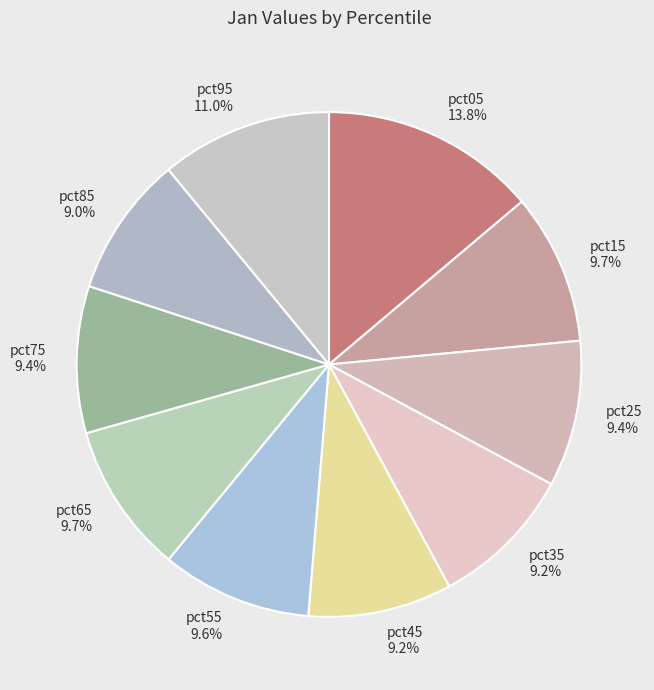

True or false: pct65 accounts for 19% of the total.

False